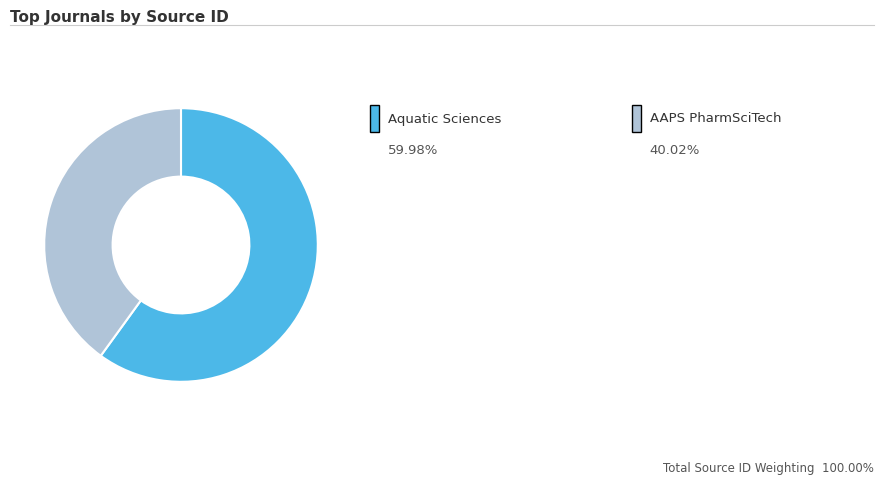

Does any single category account for the majority?

Yes